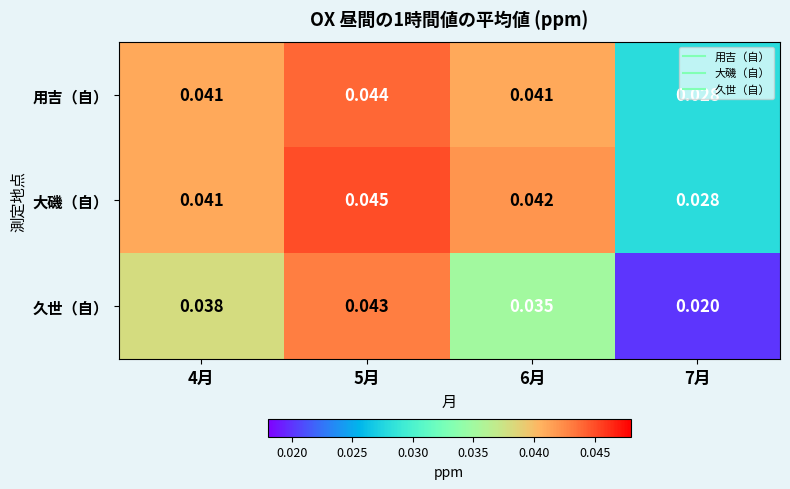

Between 4月 and 5月, which series saw the biggest shift?

久世（自）